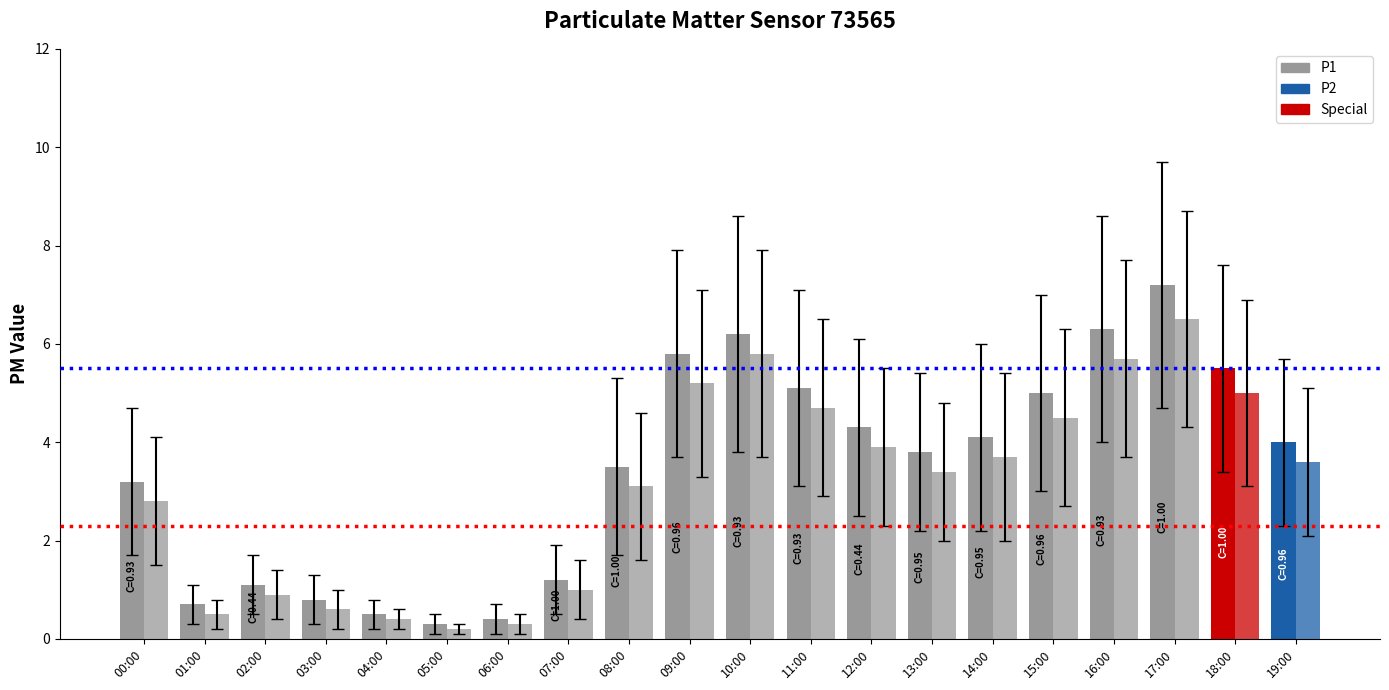

Is it true that P2 equals 8.4 at 11:00?

False